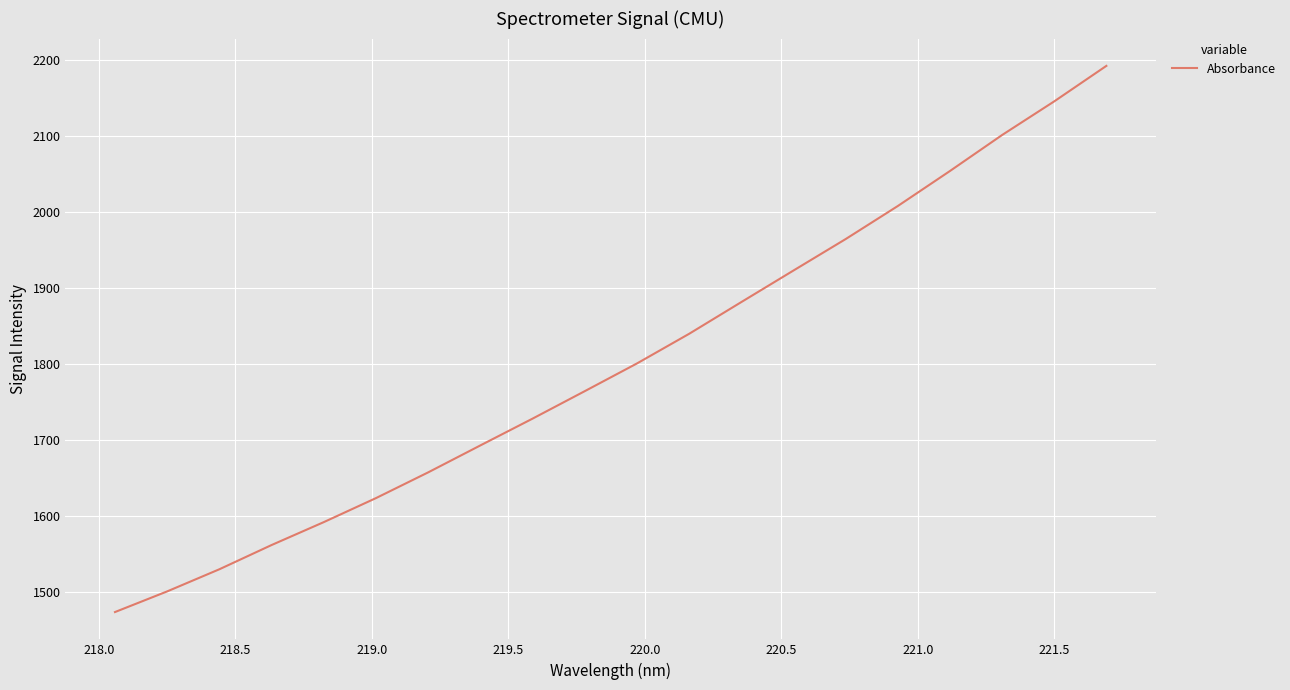

Reading right to left, extract all data points from this chart.

2192.7	2146.0	2101.8	2054.4	2008.4	1964.9	1923.5	1882.0	1840.2	1801.2	1764.8	1728.7	1693.4	1657.9	1624.1	1592.5	1562.3	1530.5	1501.3	1474.1